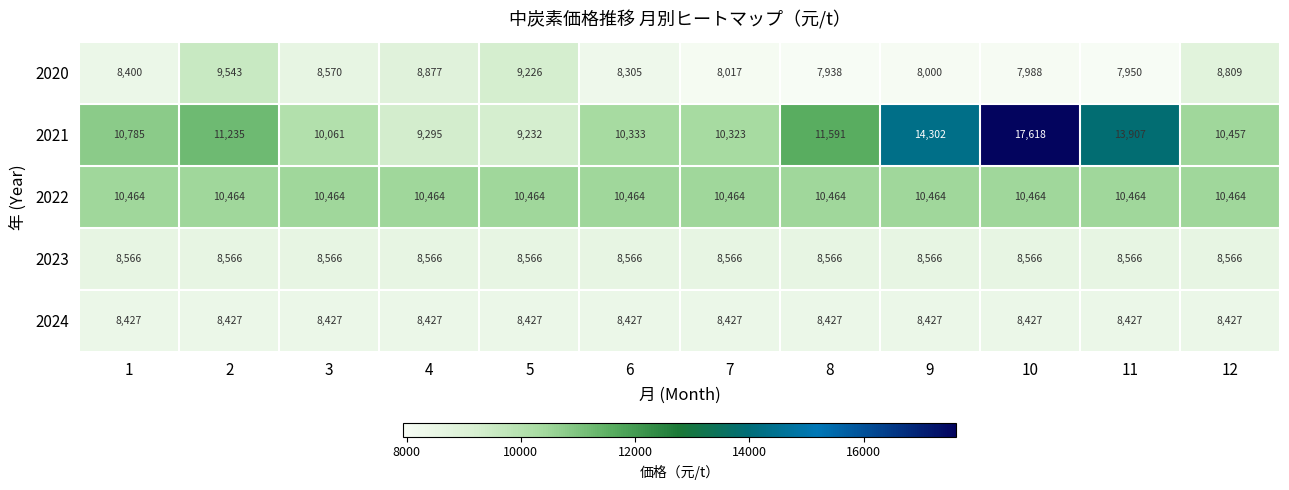

At which category is the sum across all series the highest?

10